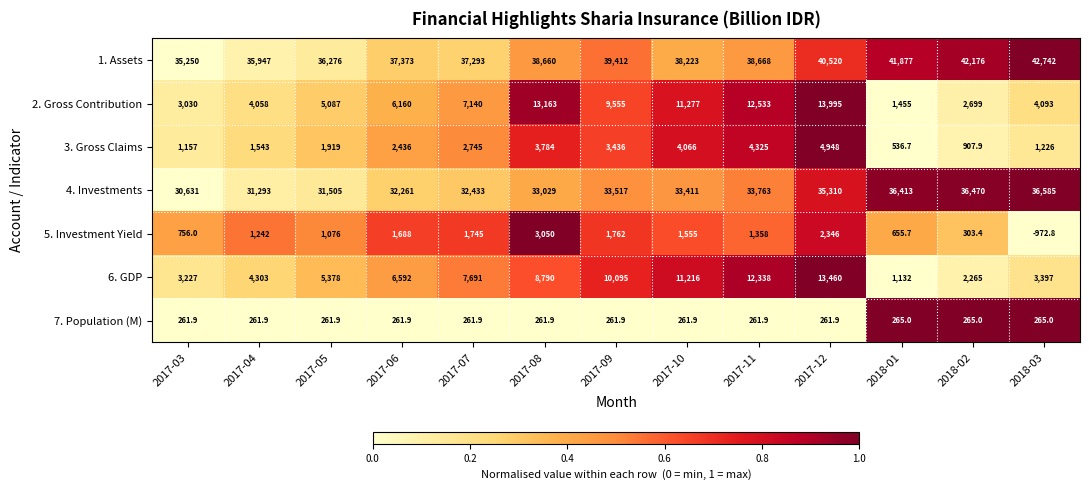

What is the sum of the 3. Gross Claims values at 2018-02 and 2017-03?

2064.9